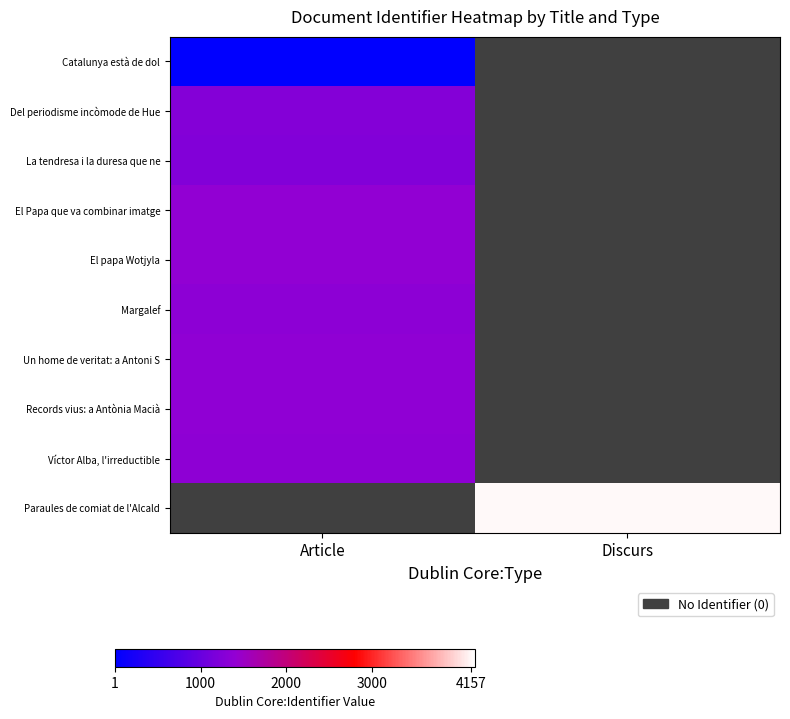

Rank the categories by Víctor Alba, l'irreductible value from lowest to highest.

Discurs, Article